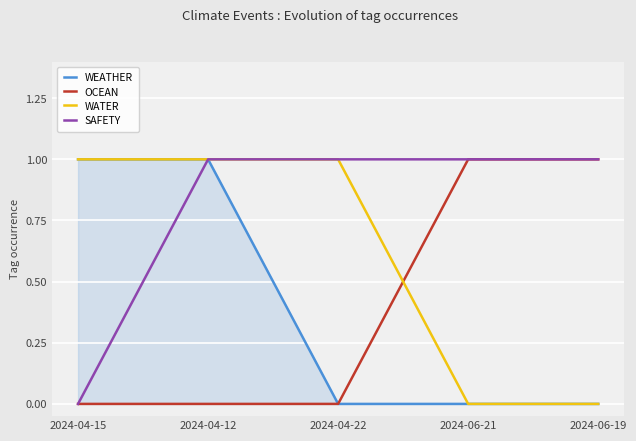

True or false: OCEAN has a value of -1 at 2024-04-12.

False